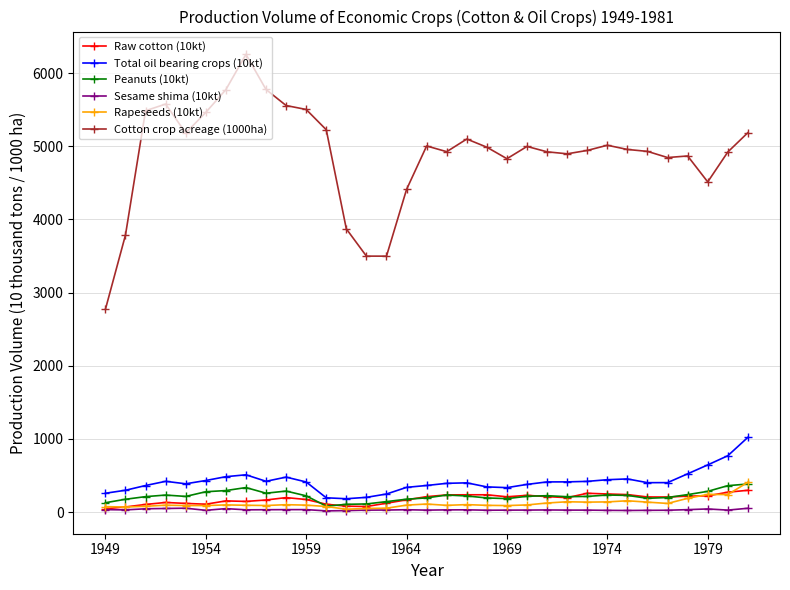

Does the chart display data point markers on the line(s)?

Yes